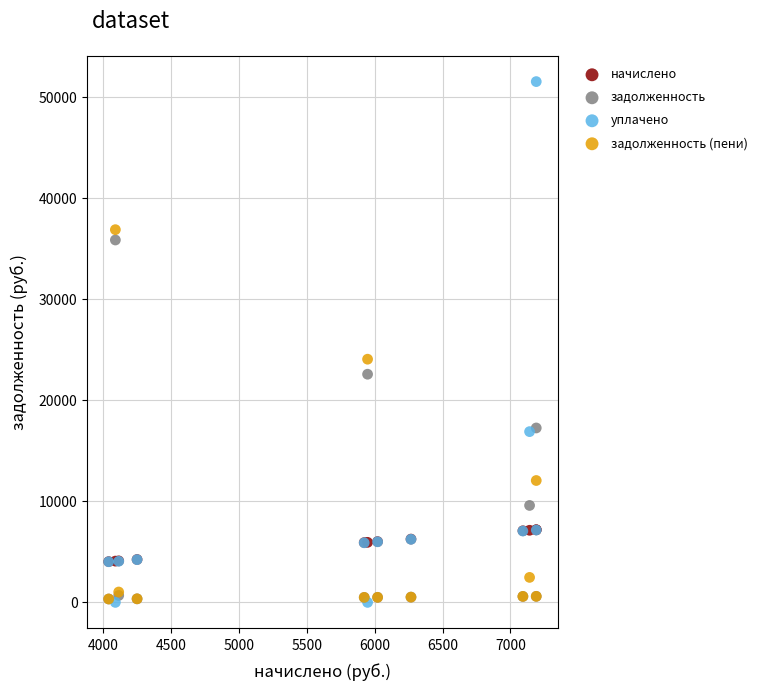

What are all the series names shown in the legend?

начислено, задолженность, уплачено, задолженность (пени)